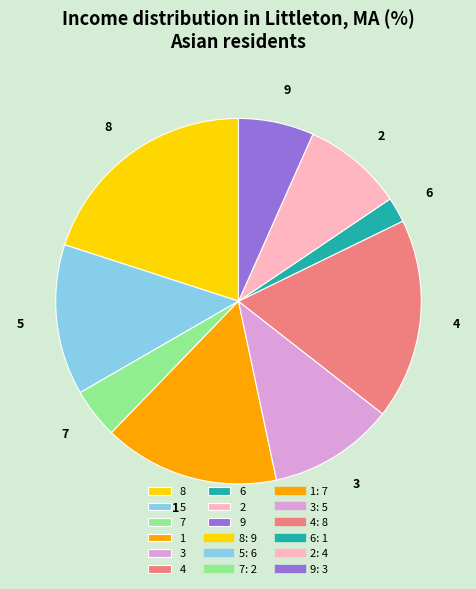

Count the number of slices in the pie.

9